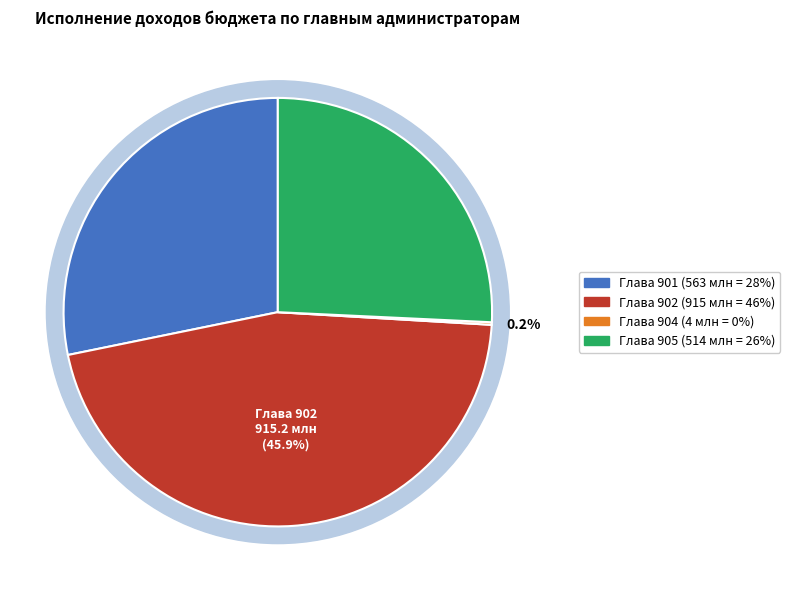

What is the total percentage of Глава 901 (Утв.) and Глава 904 (Утв.)?

28.4%